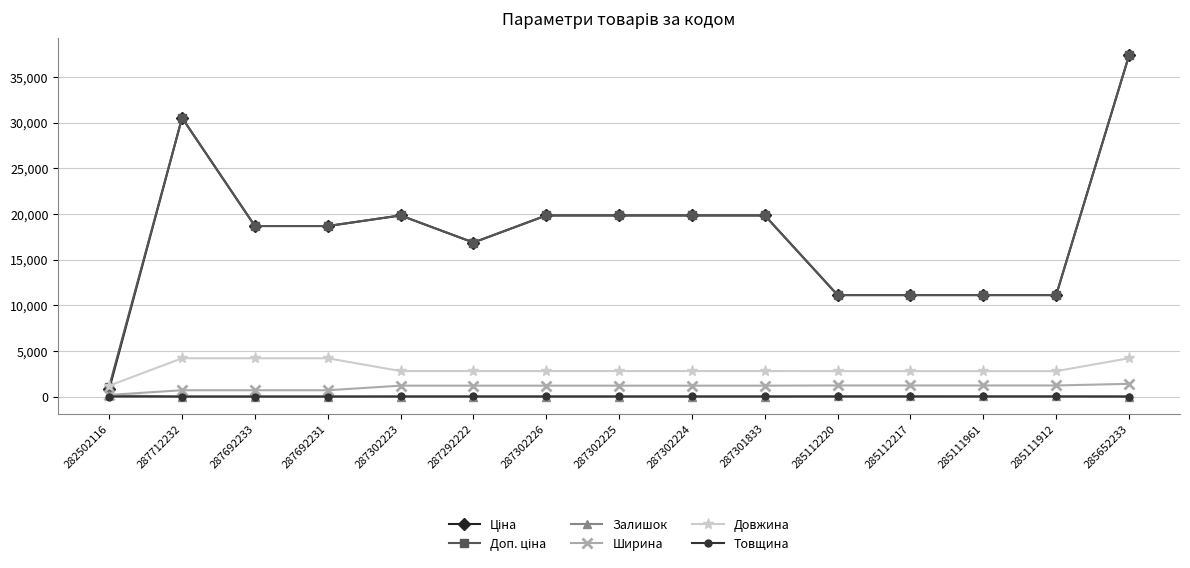

What is the greatest value displayed?

37343.0